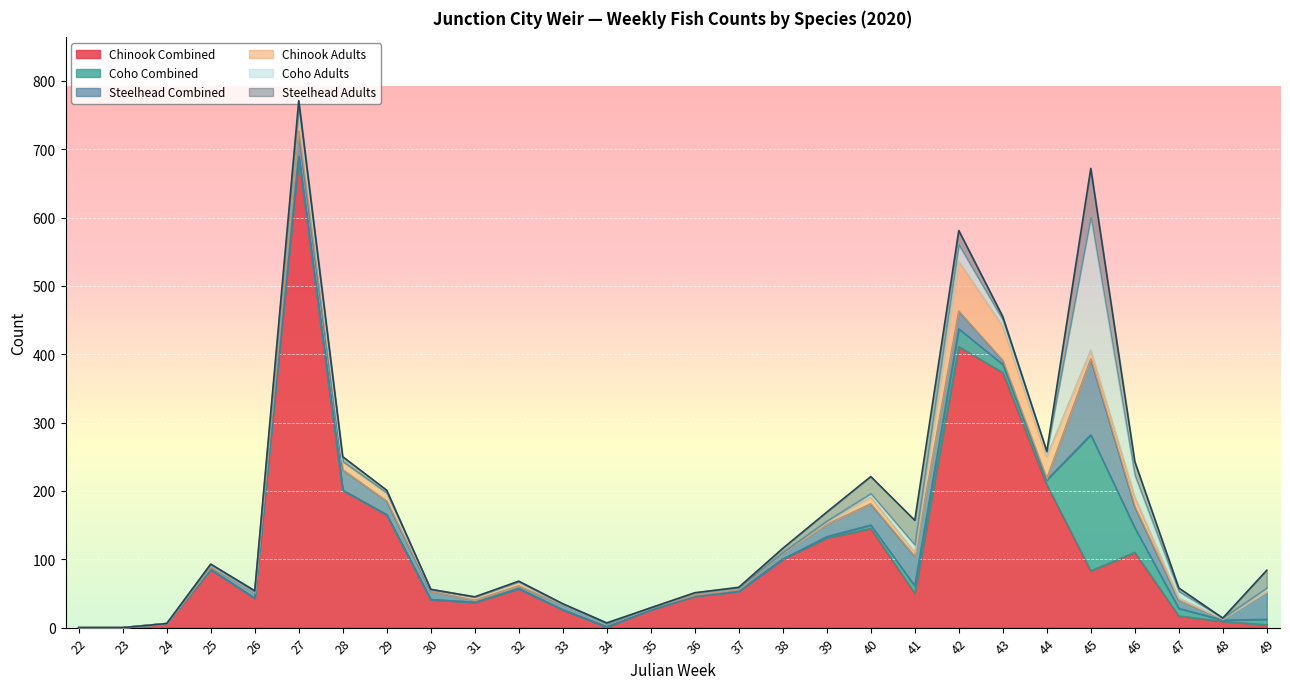

What are all the series names shown in the legend?

Chinook Combined, Coho Combined, Steelhead Combined, Chinook Adults, Coho Adults, Steelhead Adults